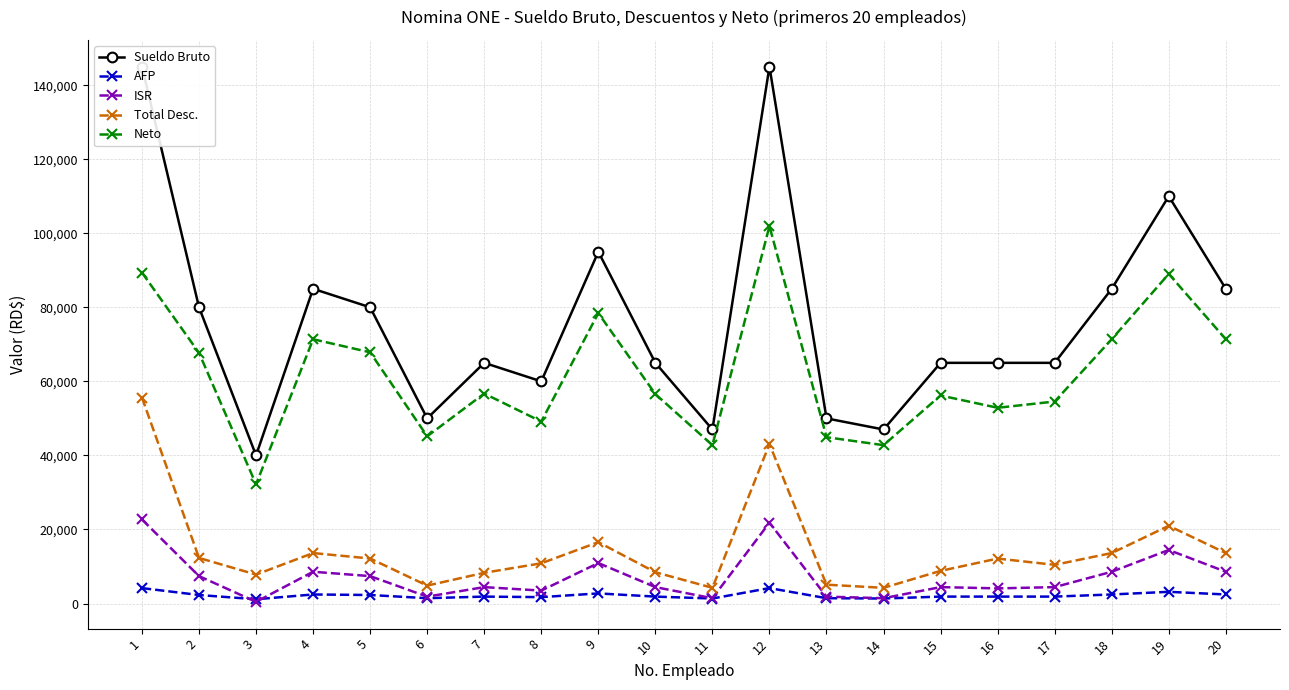

Where is Total Desc. nearest to the value 29925?

19